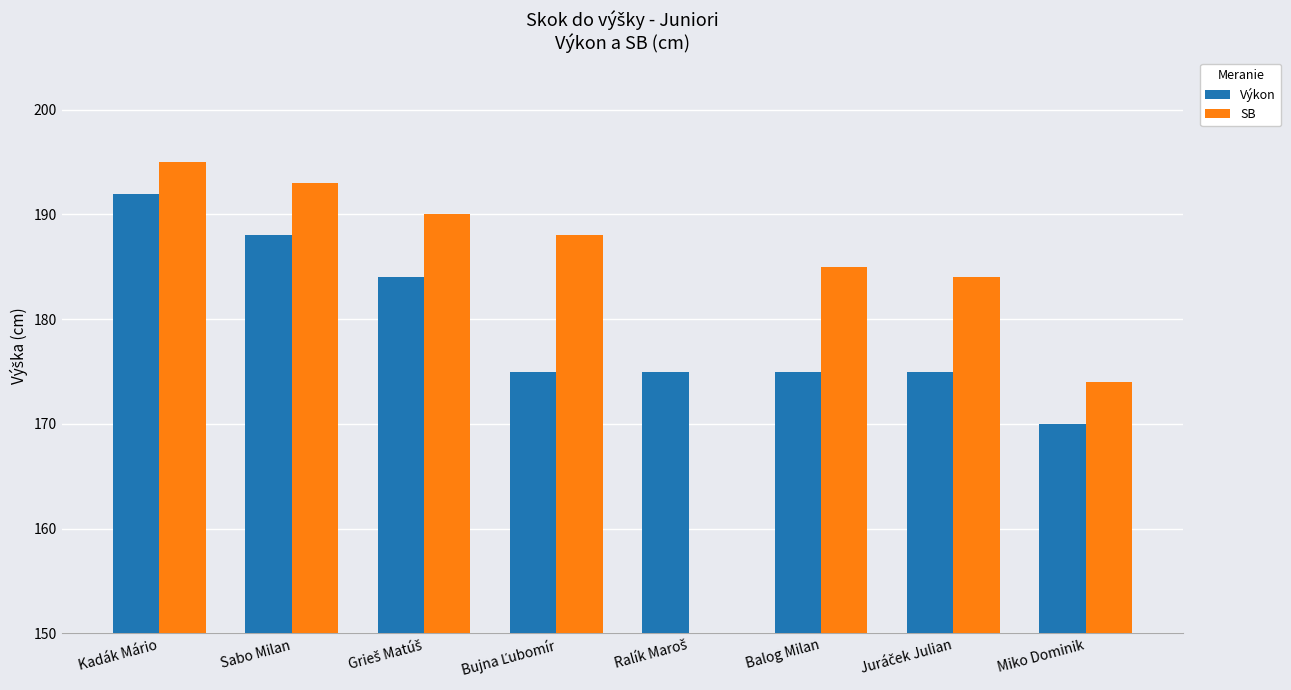

What is the value of the SB bar at the 7th from the left?

184.0